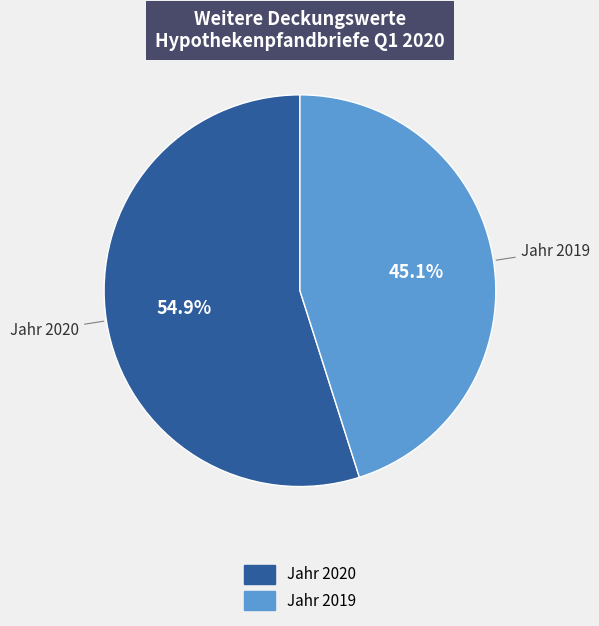

How many segments does this pie chart have?

2